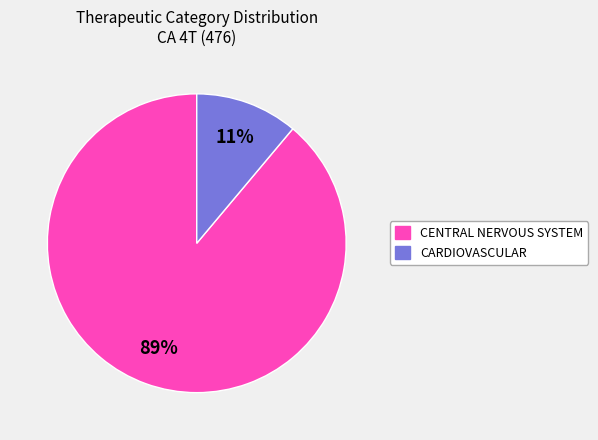

How many segments does this pie chart have?

2